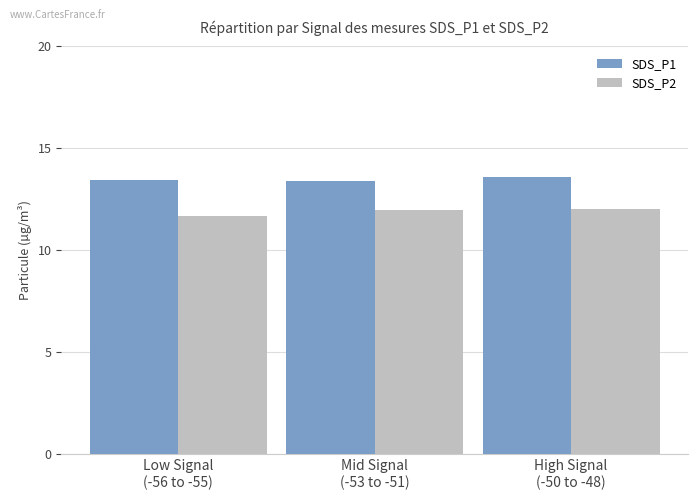

How many bars are there in total?

6